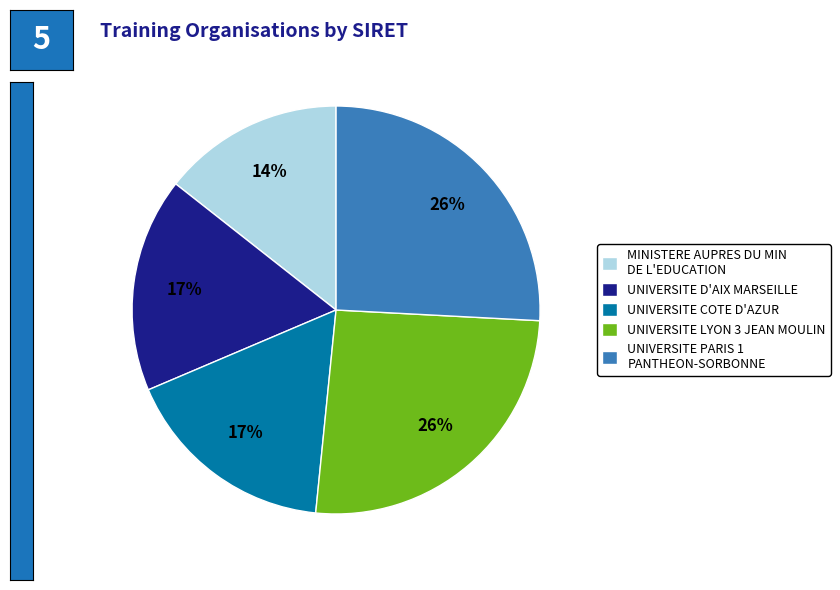

Between UNIVERSITE COTE D'AZUR and MINISTERE AUPRES DU MIN DE L'EDUCATION, which is larger?

UNIVERSITE COTE D'AZUR